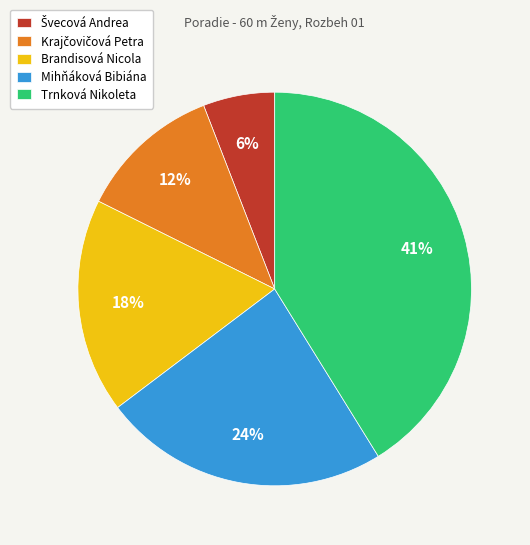

To the nearest percent, what is the average slice percentage?

20%